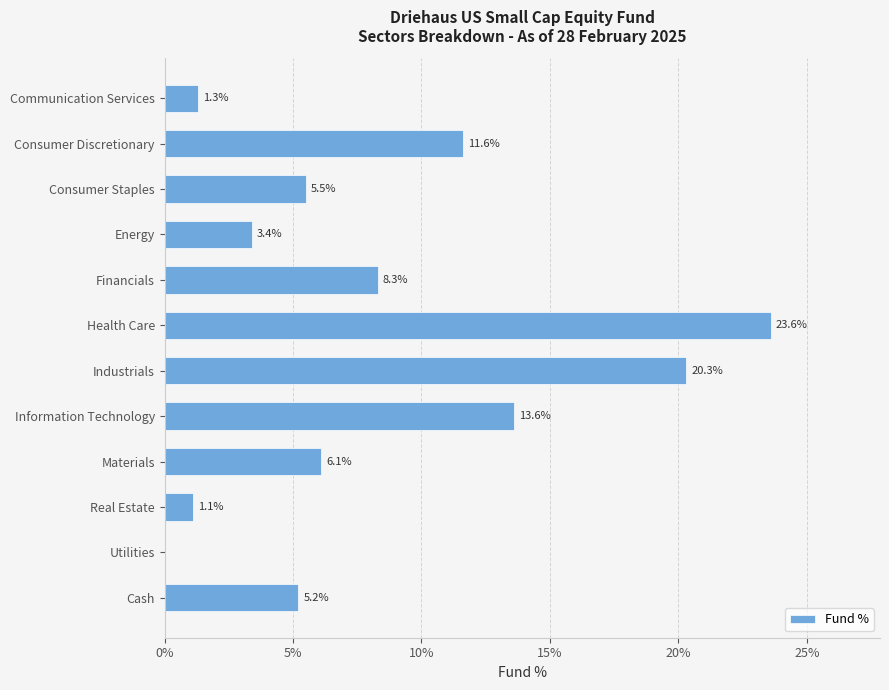

At which label is the value closest to 11?

Consumer Discretionary